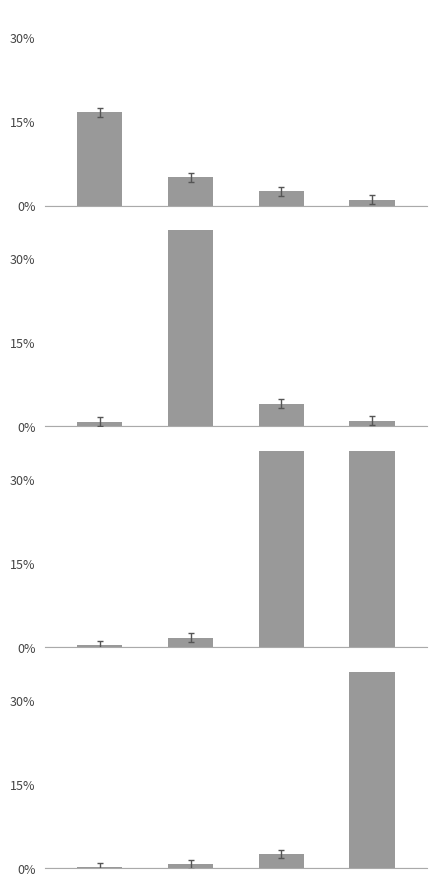

Which has a higher value, 3 or 2?

3